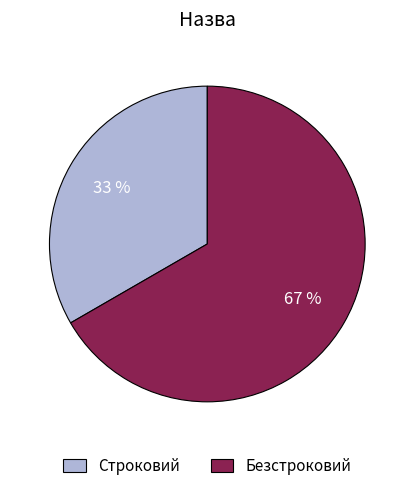

What percentage is the Строковий slice, to the nearest percent?

33%